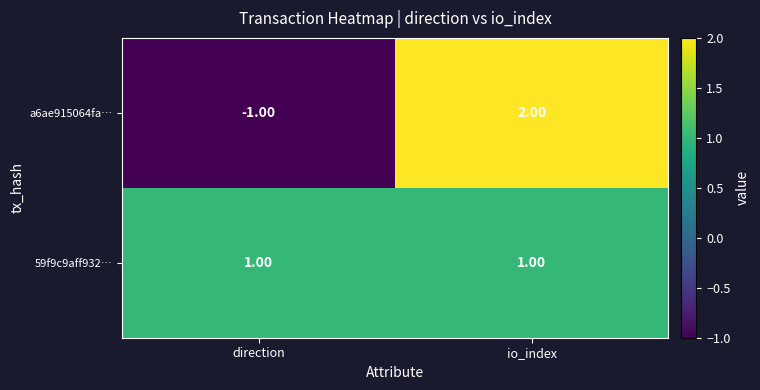

List the series in order of their overall mean, highest first.

59f9c9aff932…, a6ae915064fa…